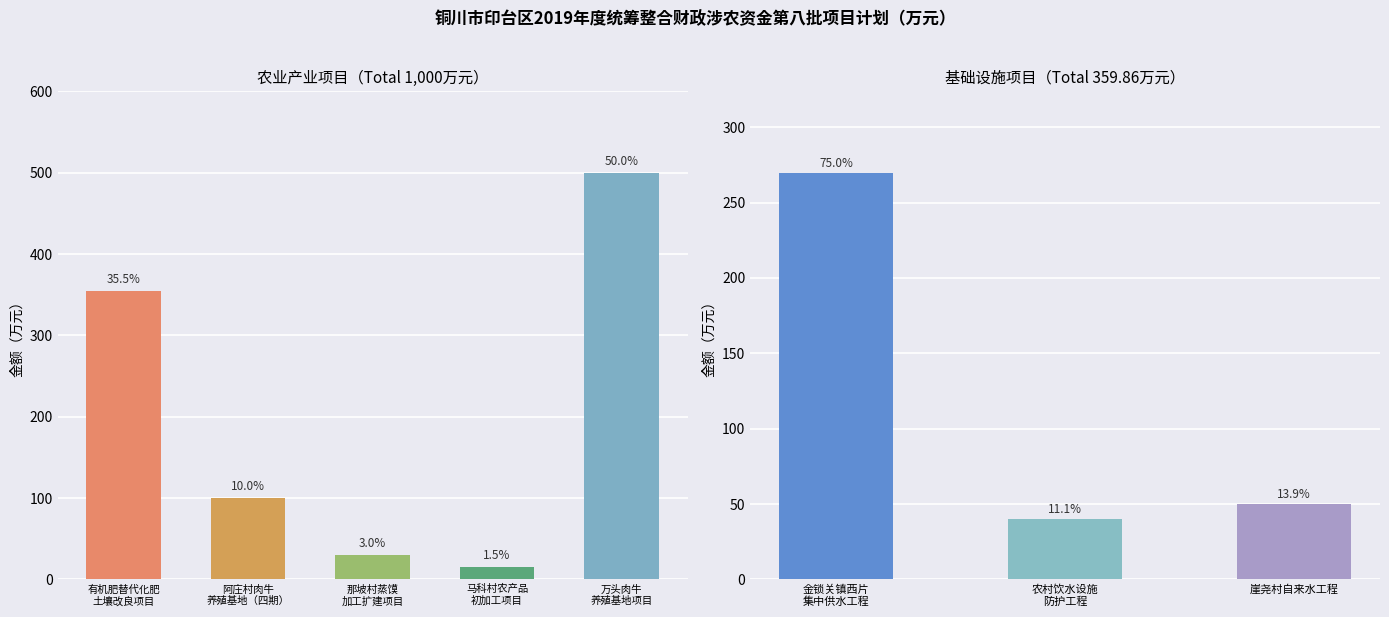

True or false: the data shows 100 at 阿庄村肉牛
养殖基地（四期）.

True